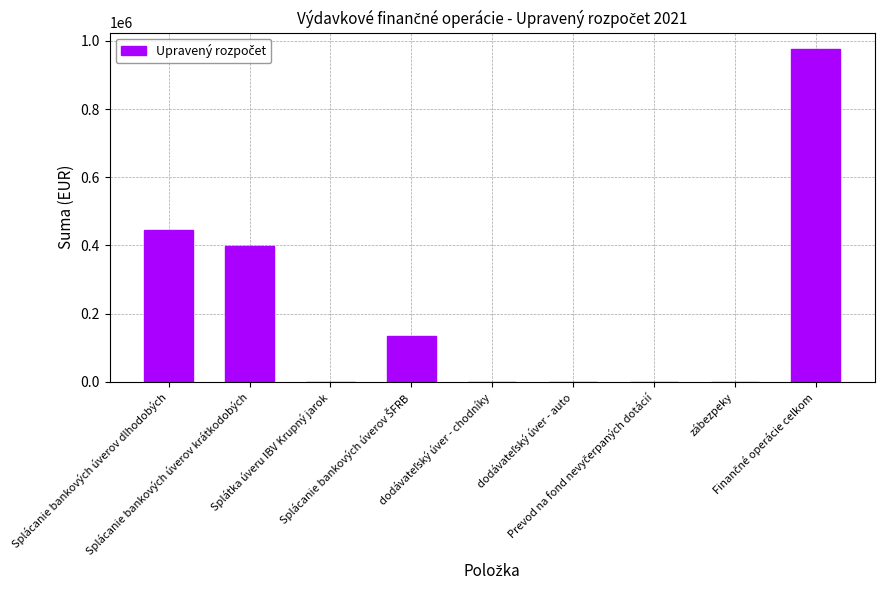

What is the greatest value displayed?

975590